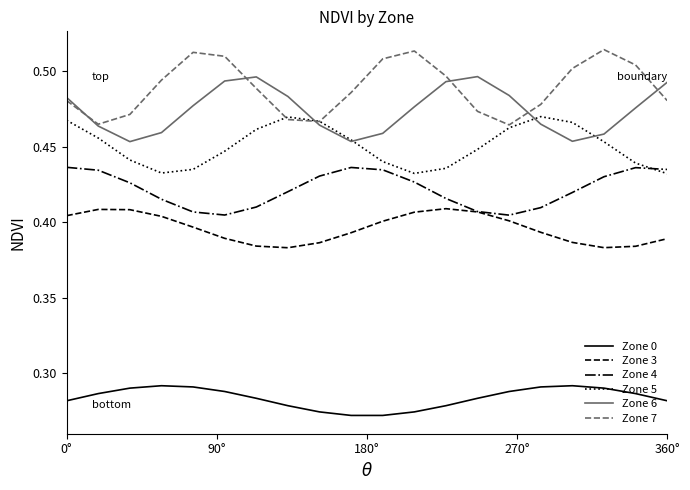

True or false: Zone 7 and Zone 4 intersect in this chart.

False